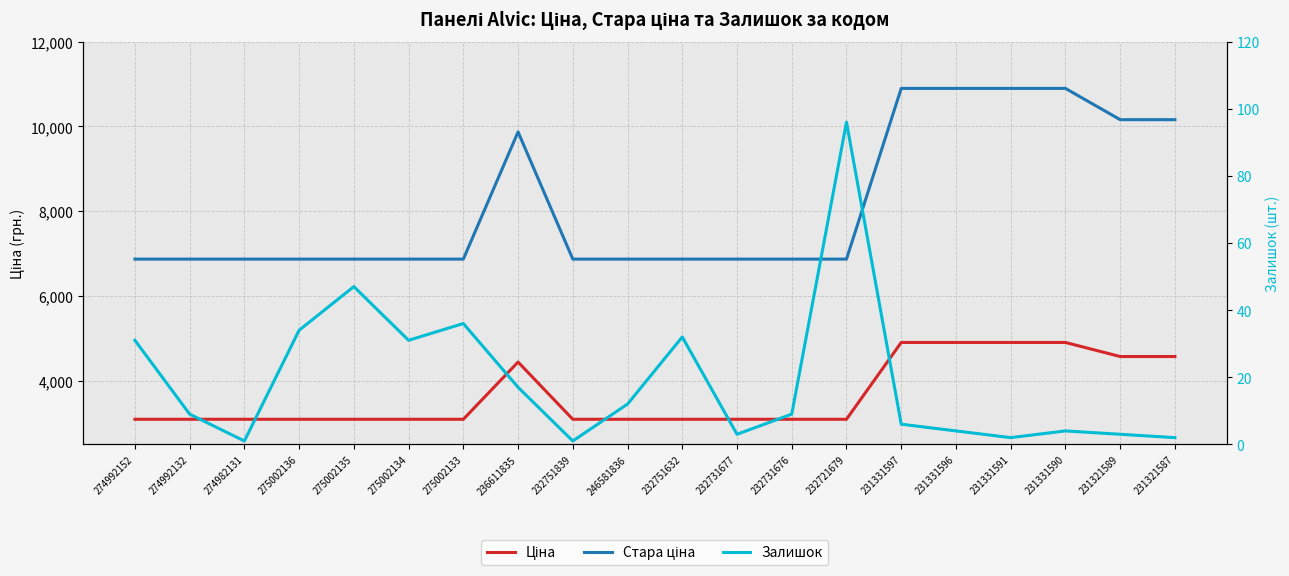

At which category does Ціна reach its first local peak?

236611835